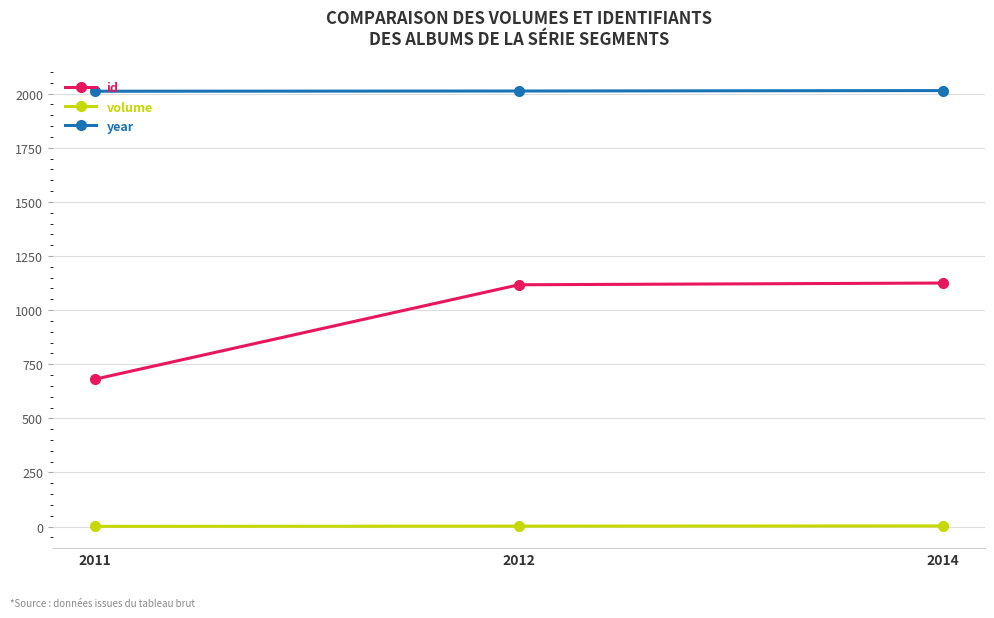

Which series has the widest spread of values?

id